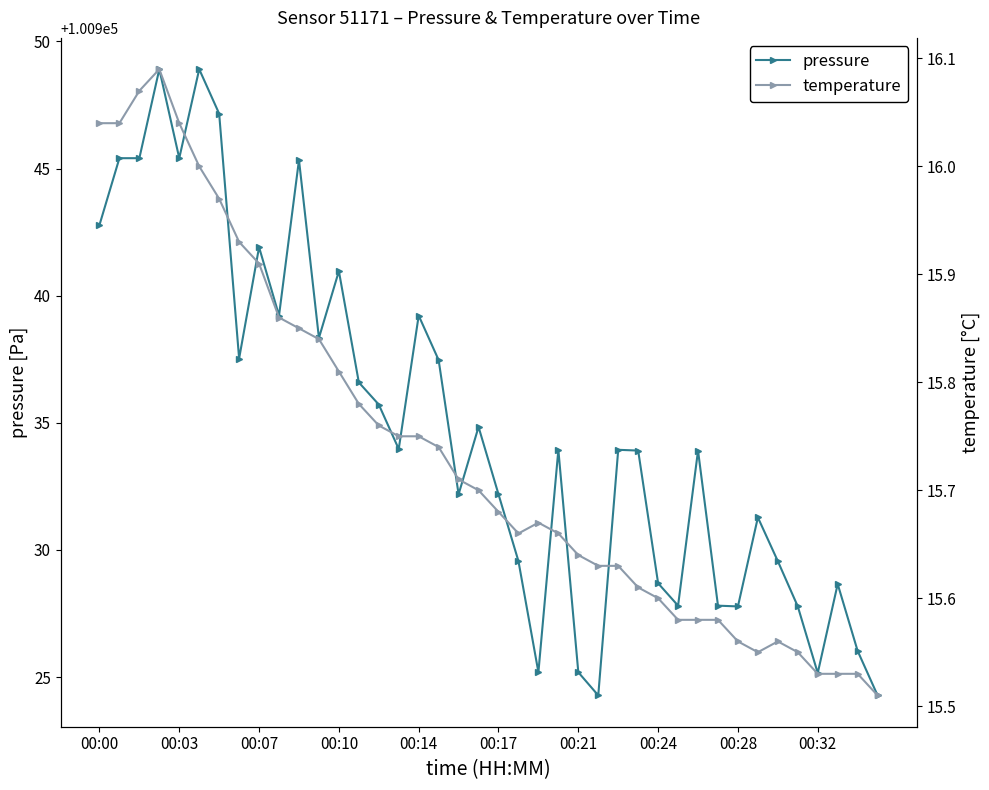

Which series has the widest spread of values?

pressure